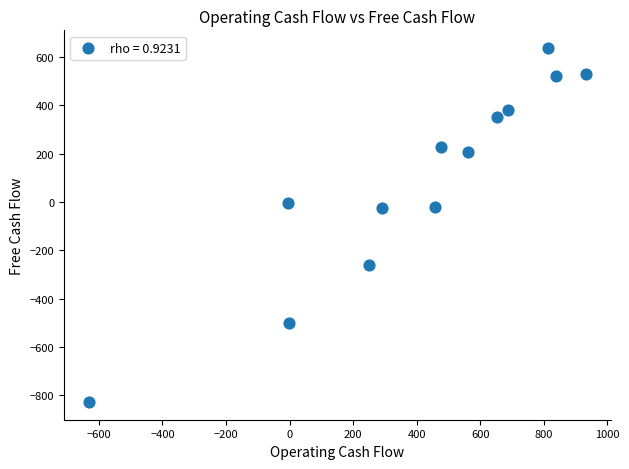

What is the range of X values (max minus min)?

1565.1